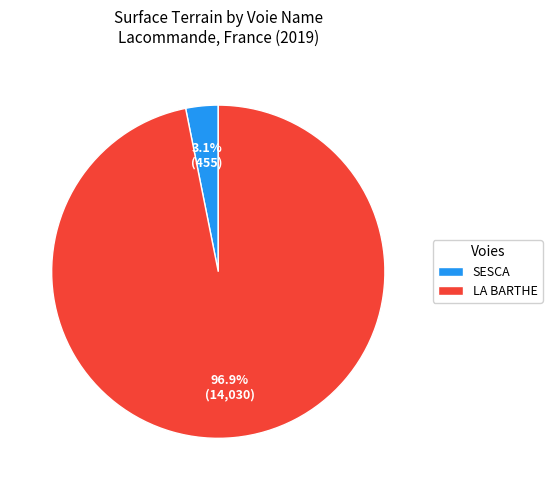

Between LA BARTHE and SESCA, which is larger?

LA BARTHE